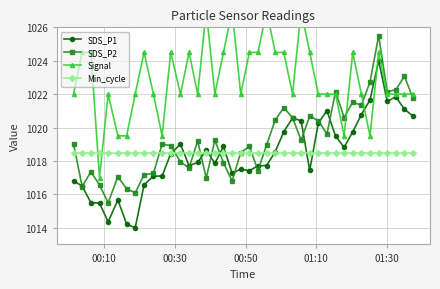

What is the maximum value shown in the chart?

1027.0